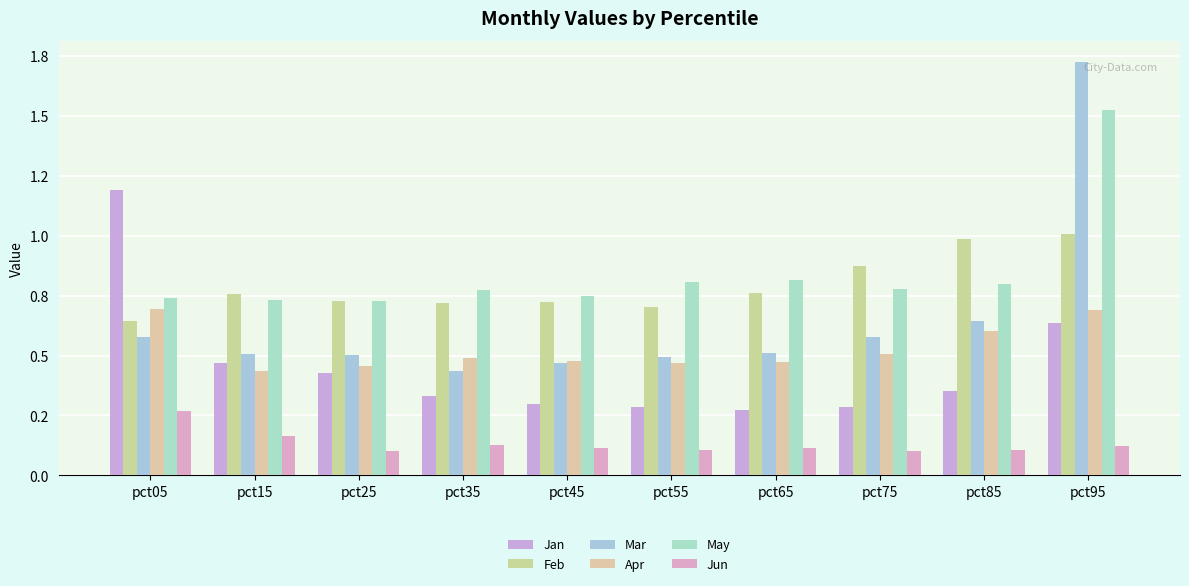

At which category does the chart reach its peak across all series?

pct95